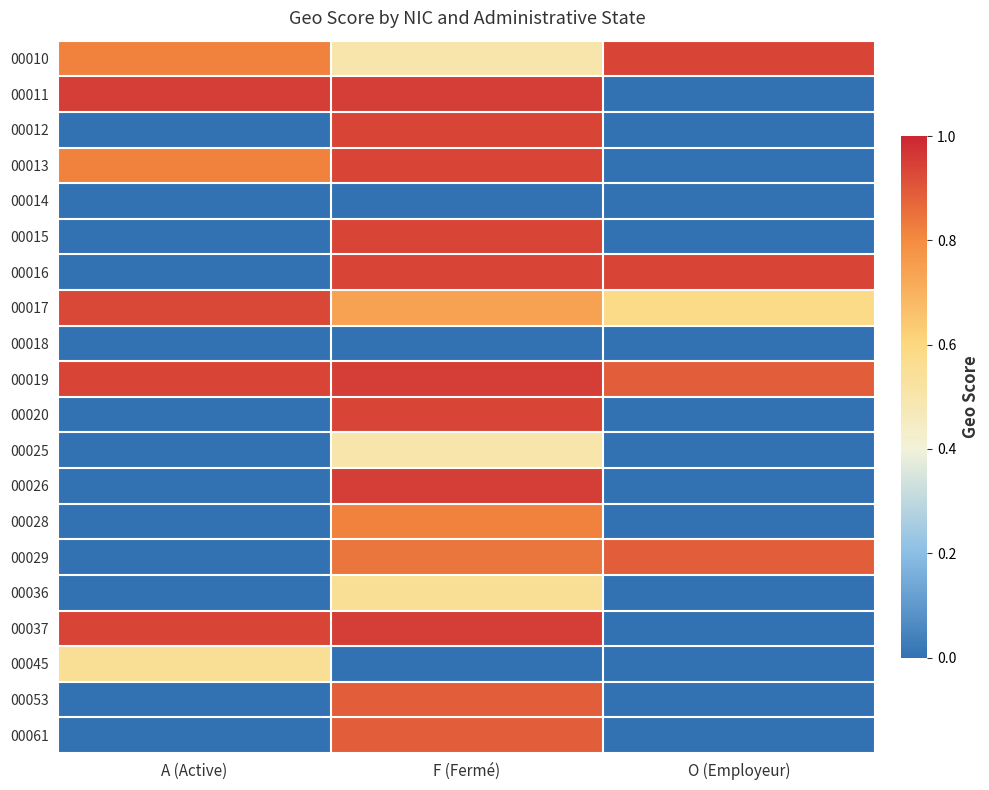

What is the total value across all series at A (Active)?

6.0